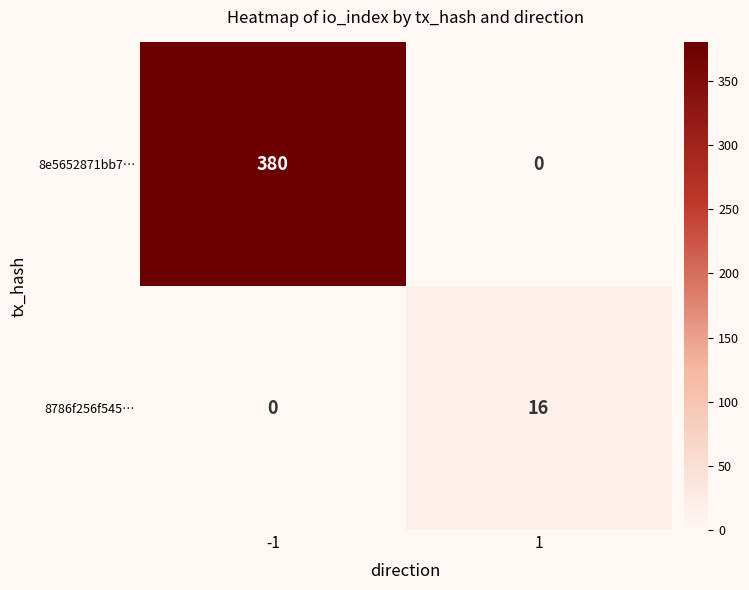

List the labels in order of 8786f256f545… value, largest first.

1, -1